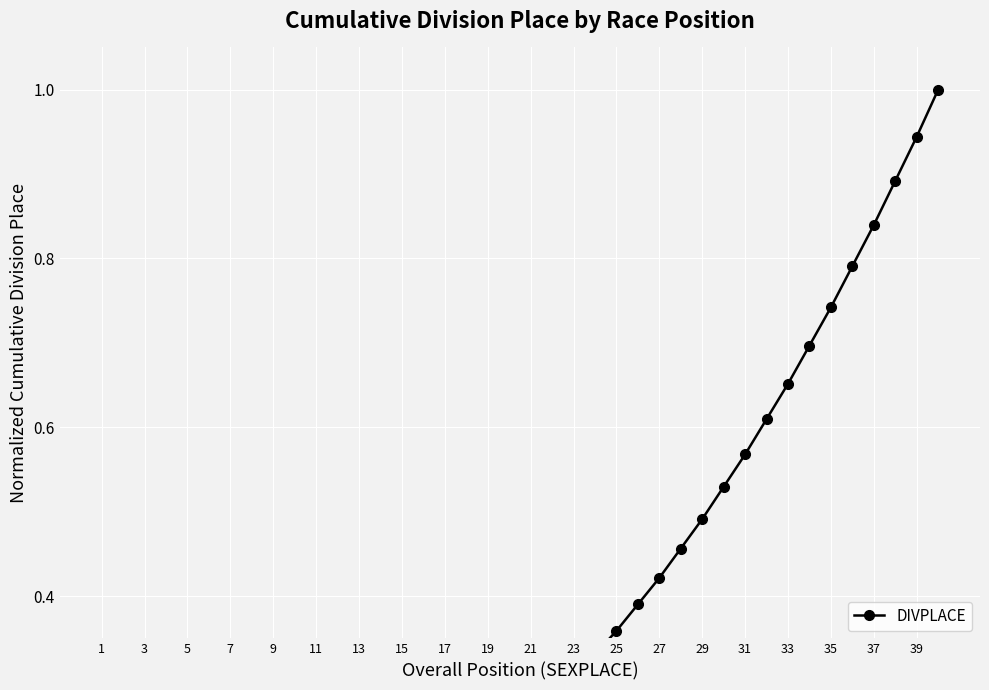

True or false: the data shows 0.8 at 37.

True